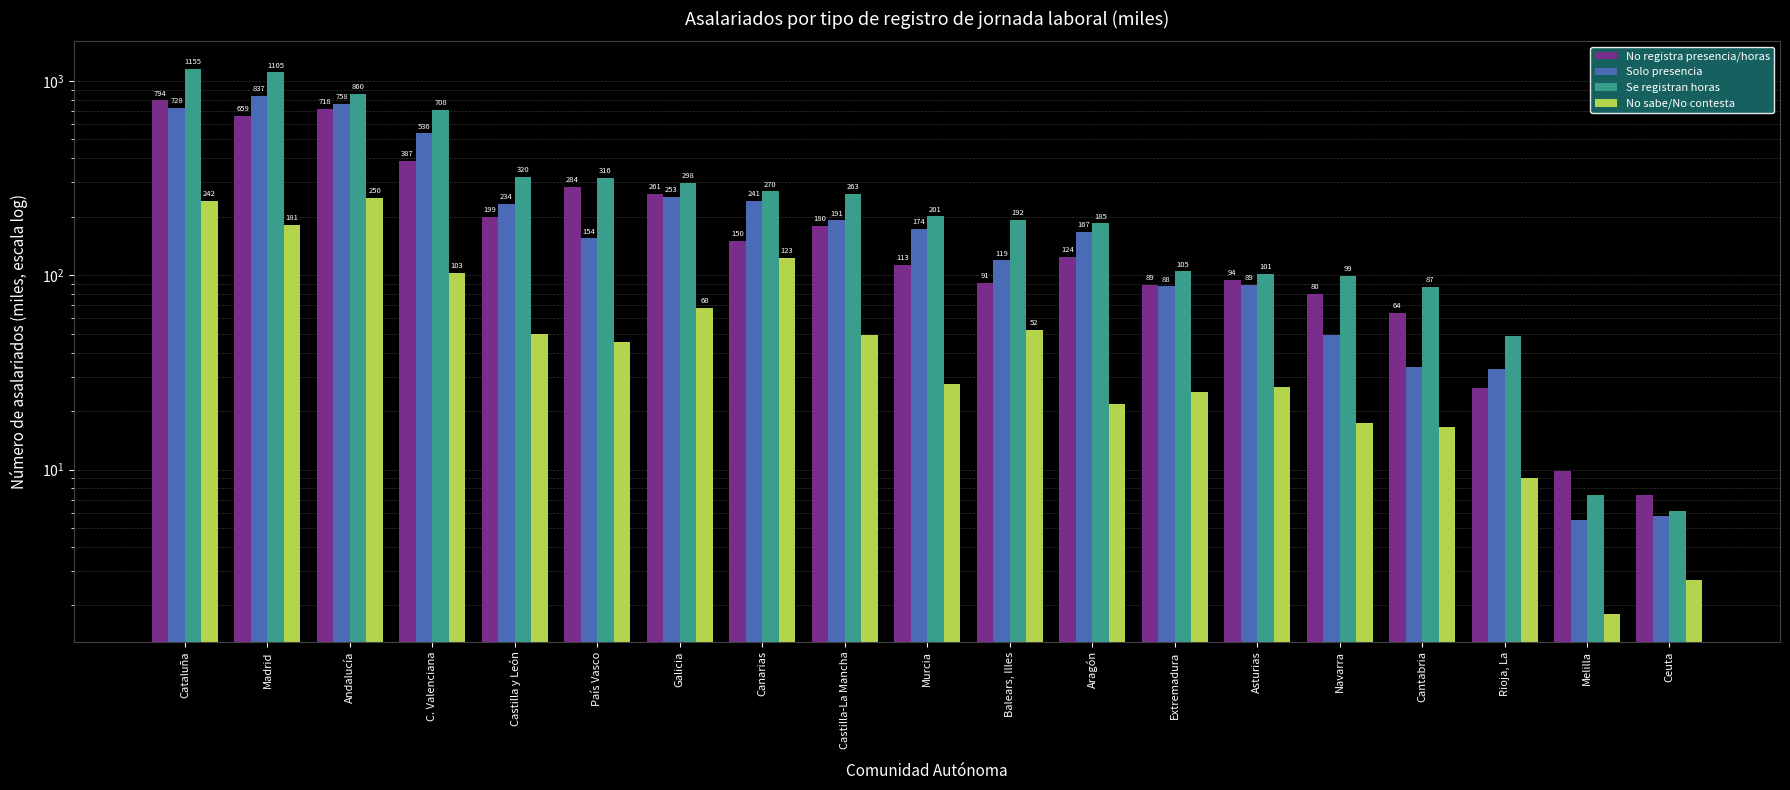

What is the difference between the maximum and minimum values in the No registra presencia/horas series?

786.3